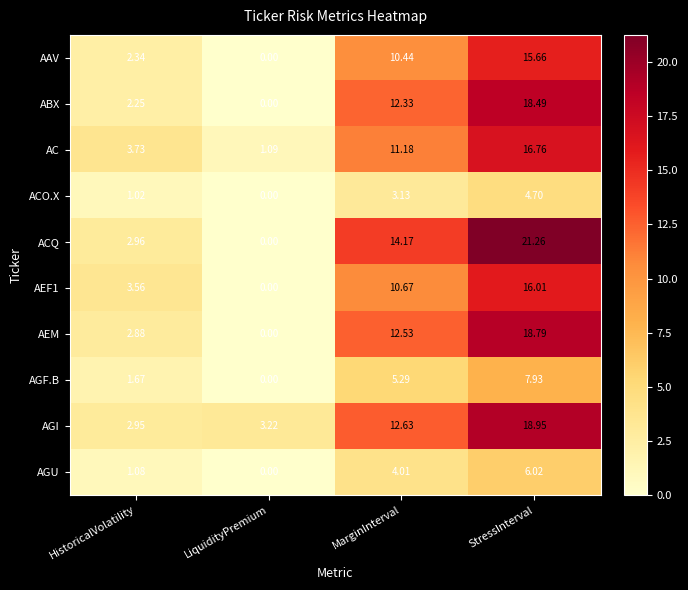

Where does the AEF1 series first go above 10?

MarginInterval